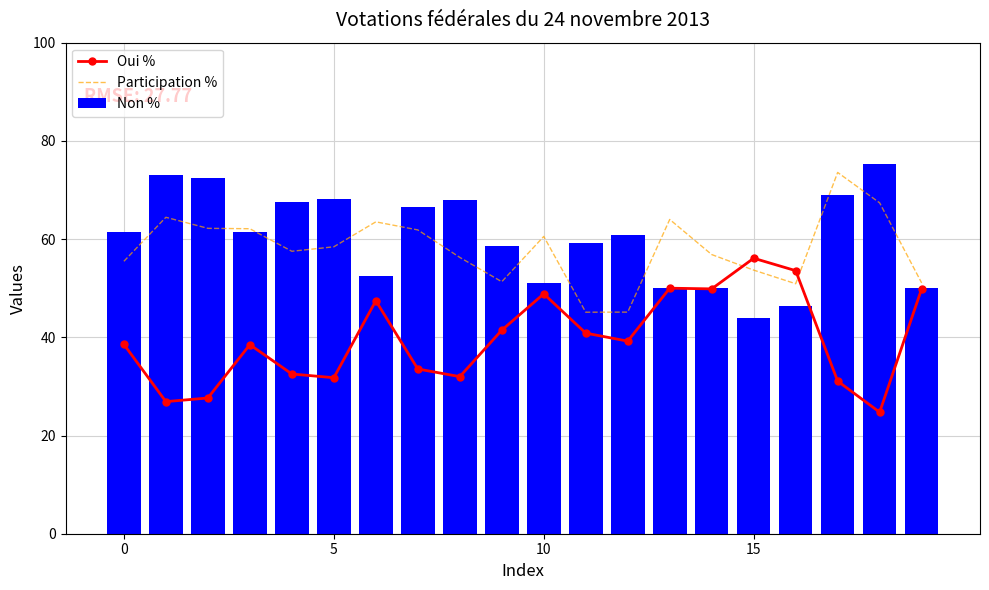

Is it true that Non % equals 16.3 at 10?

False